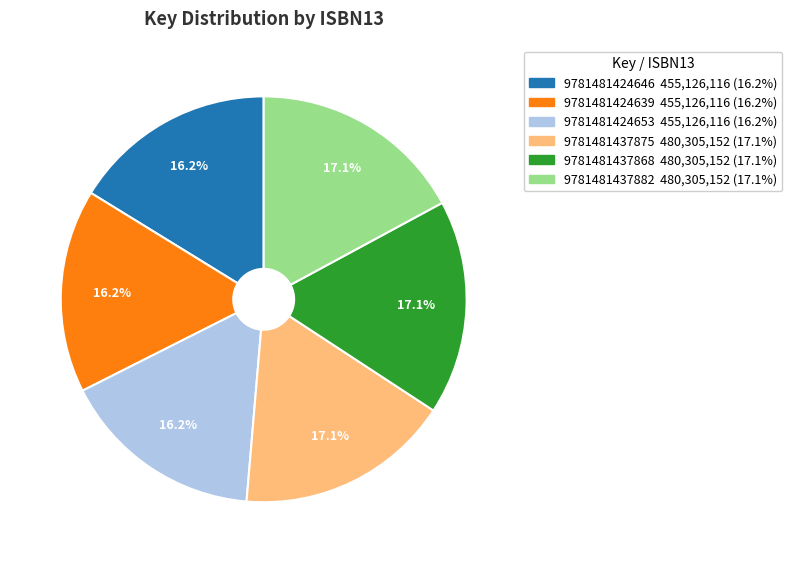

How many slices are in this pie chart?

6